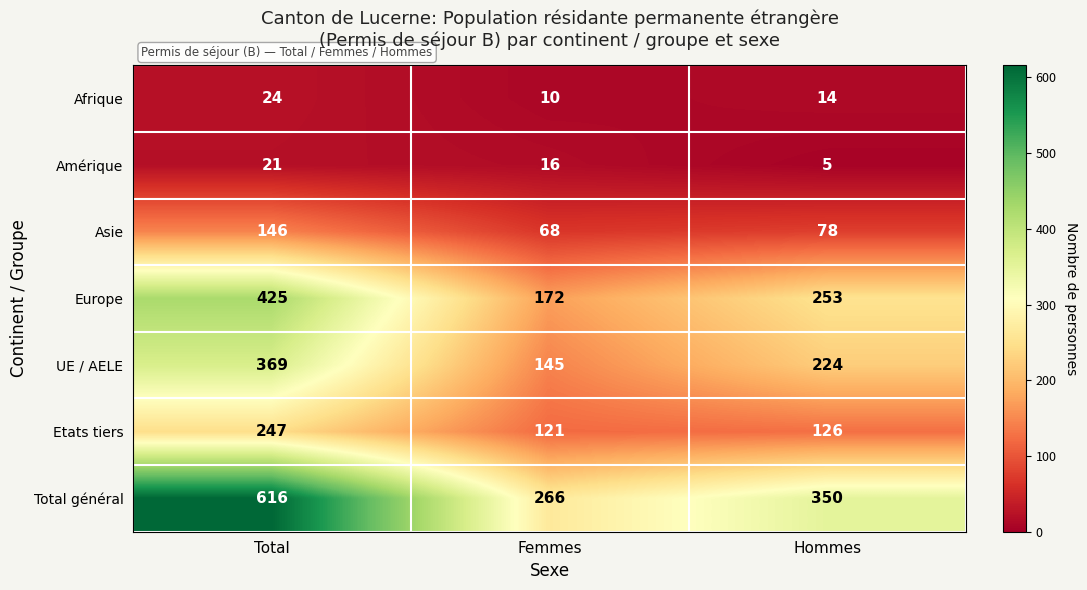

Which category has the lowest value across all series?

Hommes